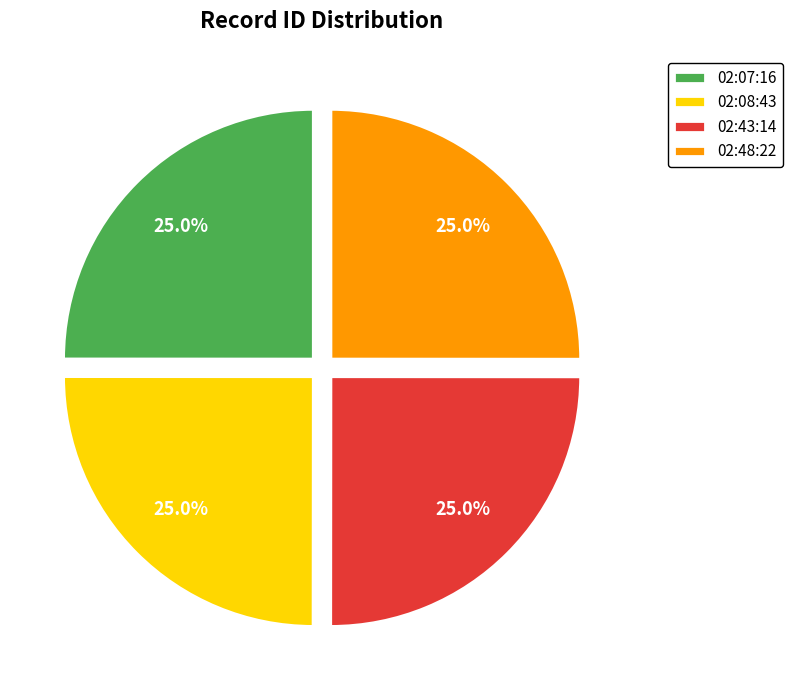

What is the ratio of the value at 02:08:43 to the value at 02:43:14?

1.0